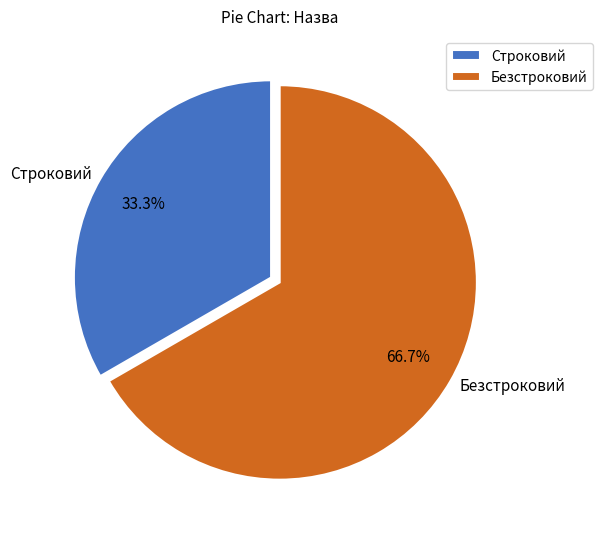

Which slice is the smallest?

Строковий